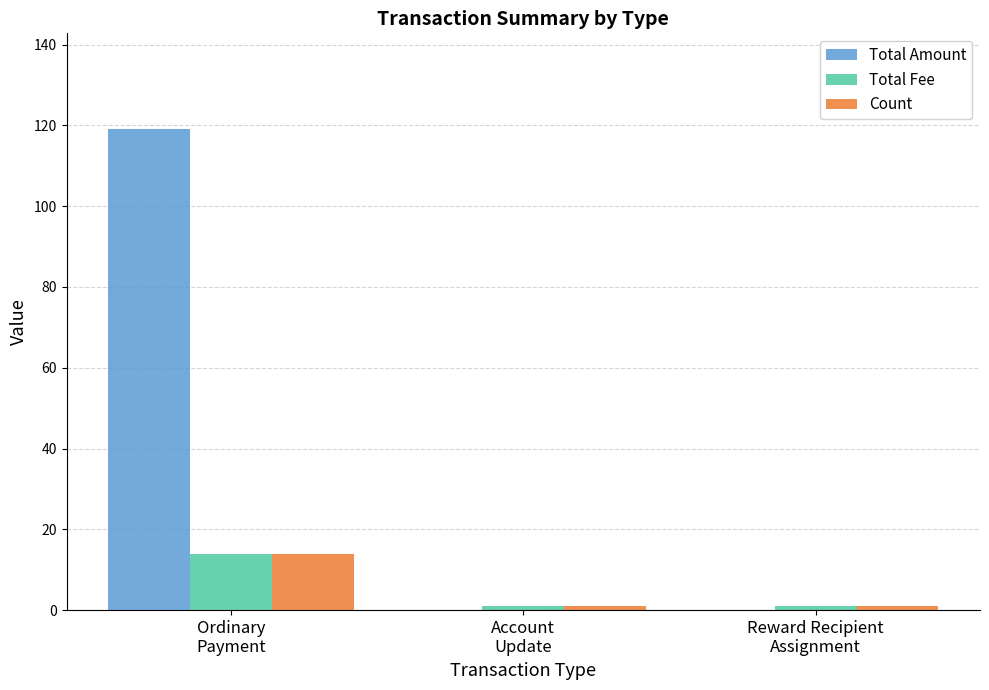

At which category is the sum across all series the highest?

Ordinary
Payment